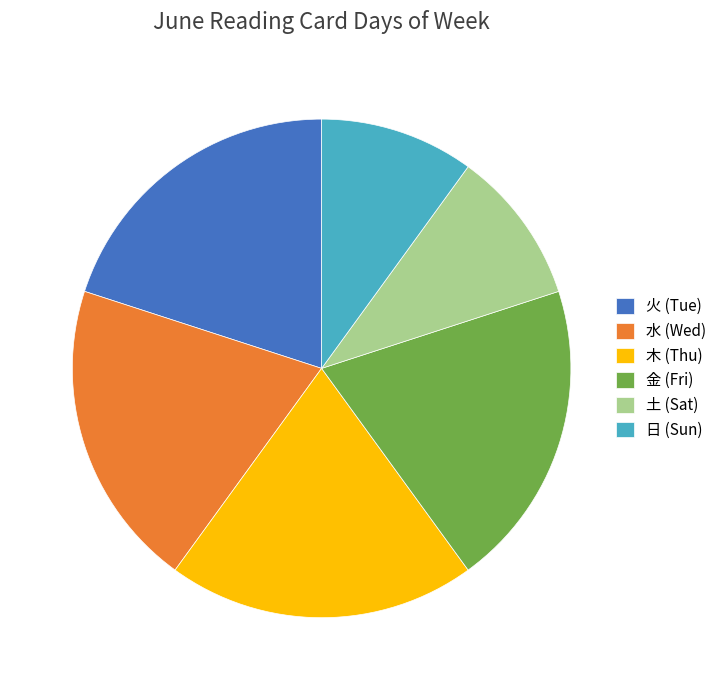

Do 日 (Sun) and 金 (Fri) together represent more than half of the pie?

No